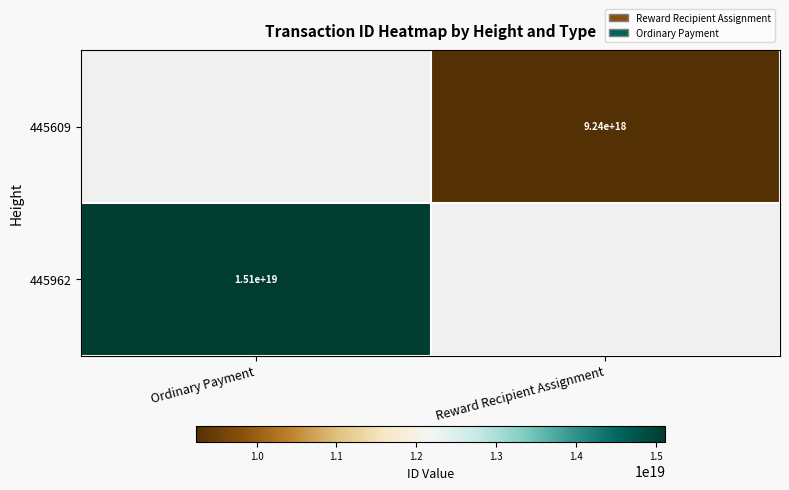

True or false: 445609 has a value of 12976597521170388992 at Reward Recipient Assignment.

False